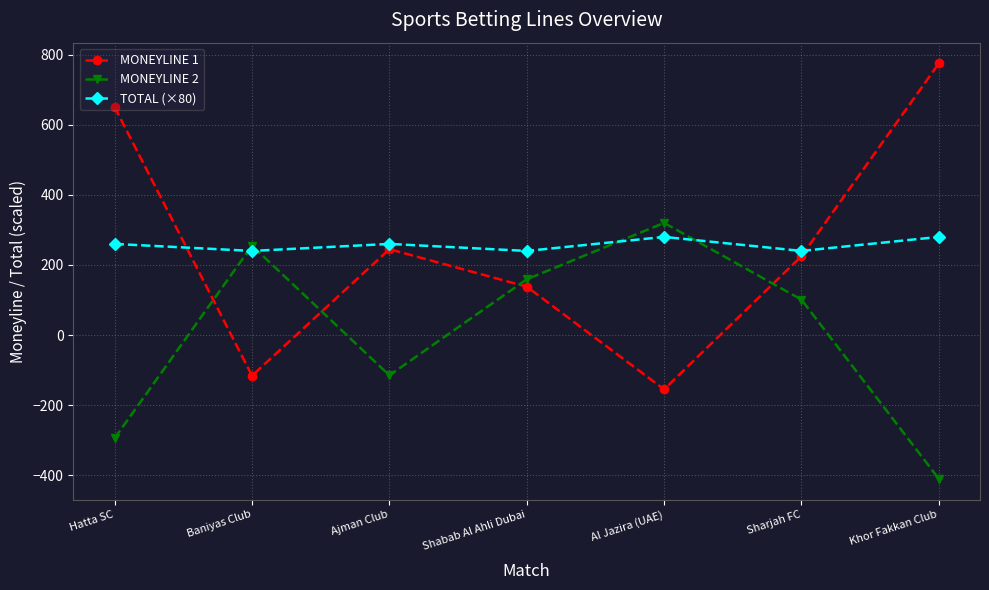

True or false: MONEYLINE 2 has a value of -115 at Ajman Club.

True